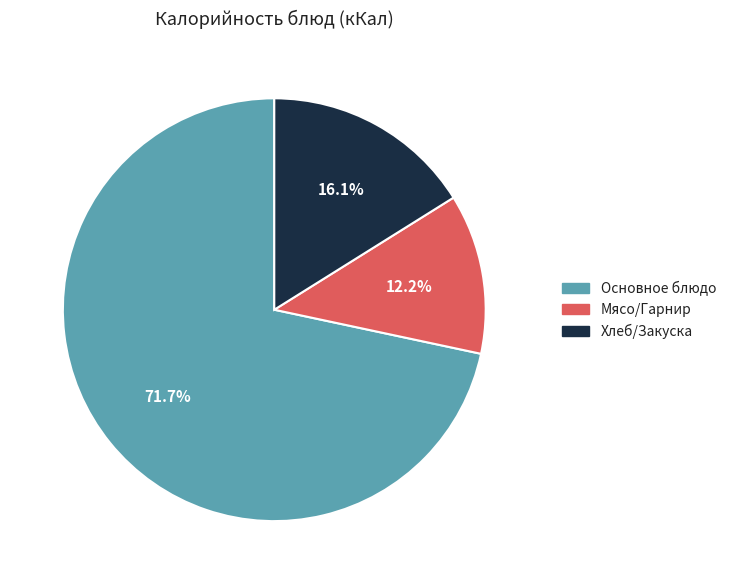

Does any single category account for the majority?

Yes